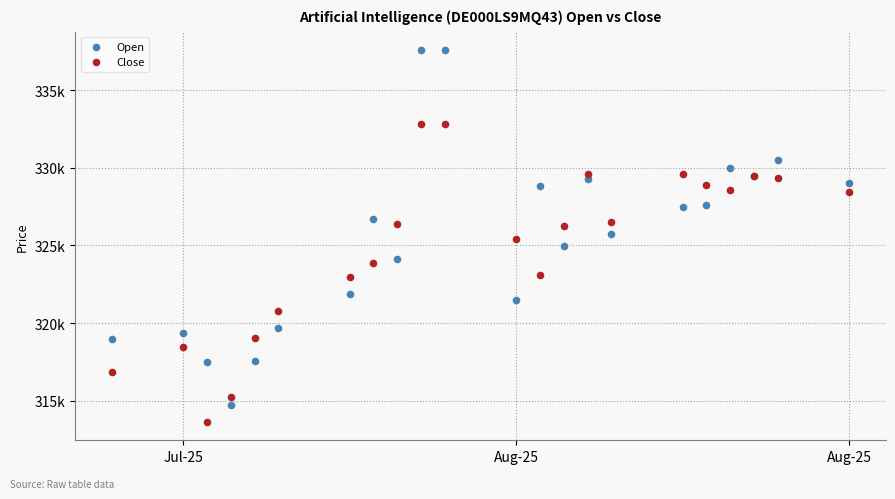

Which series contains the highest Y value?

Open